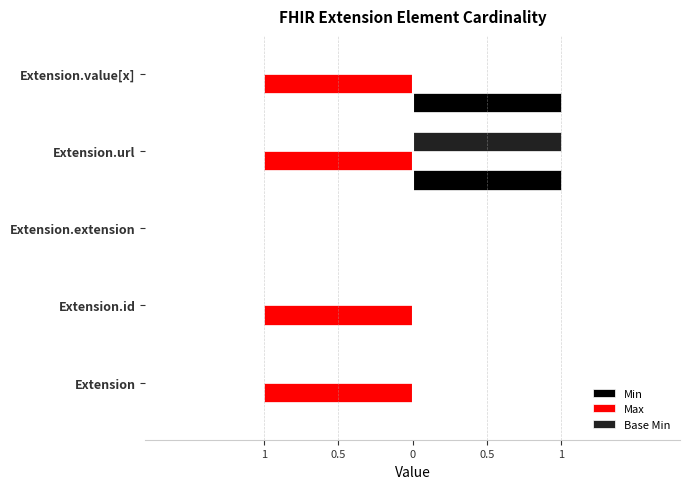

Reading left to right, transcribe all the data shown in this chart.

Min: 0	0	0	1	1
Max: -1	-1	0	-1	-1
Base Min: 0	0	0	1	0